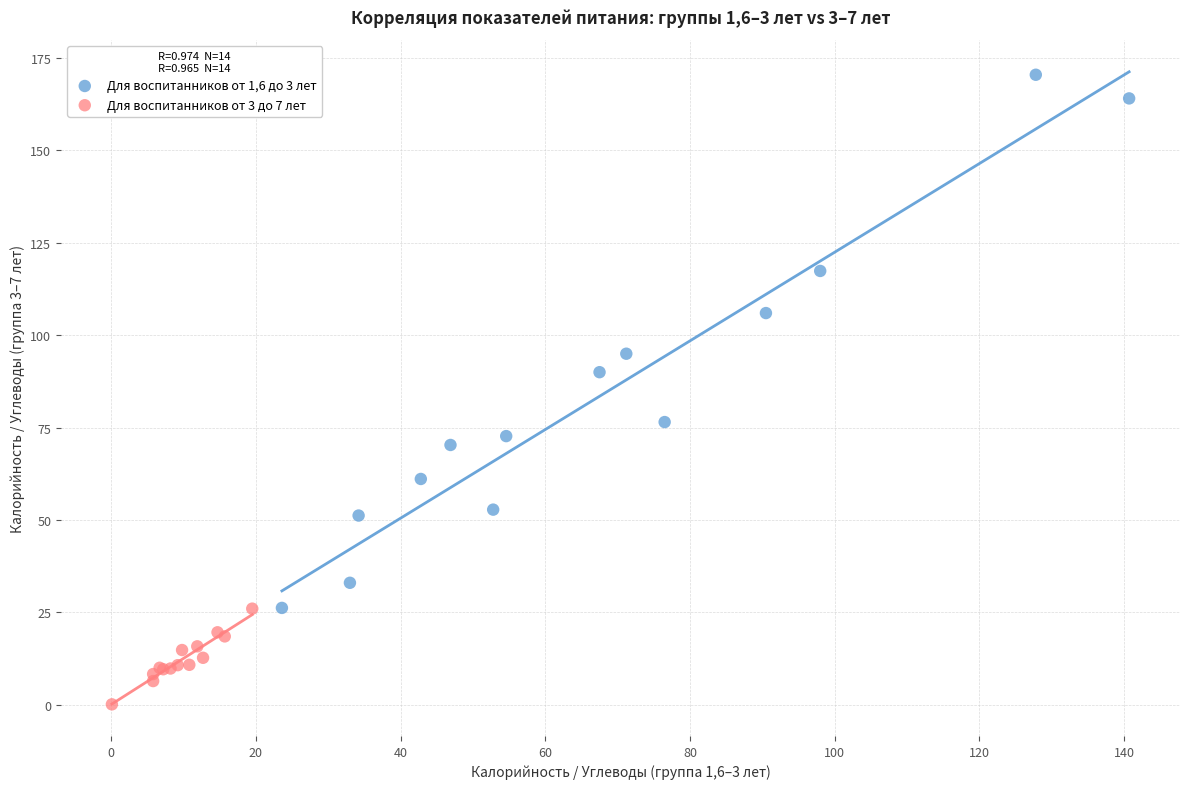

Which series contains the lowest Y value?

Для воспитанников от 3 до 7 лет